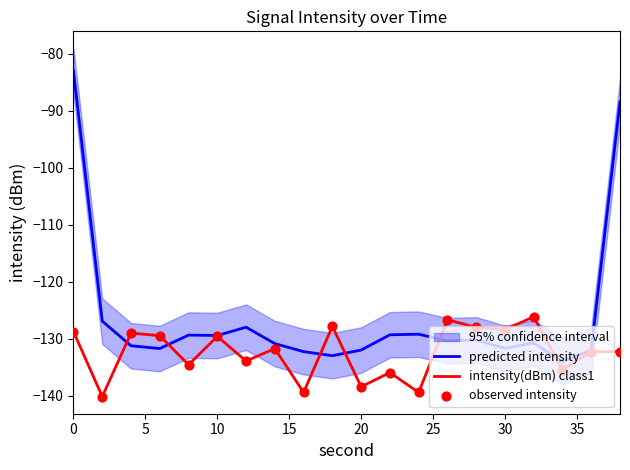

Which series contains the highest Y value?

predicted intensity